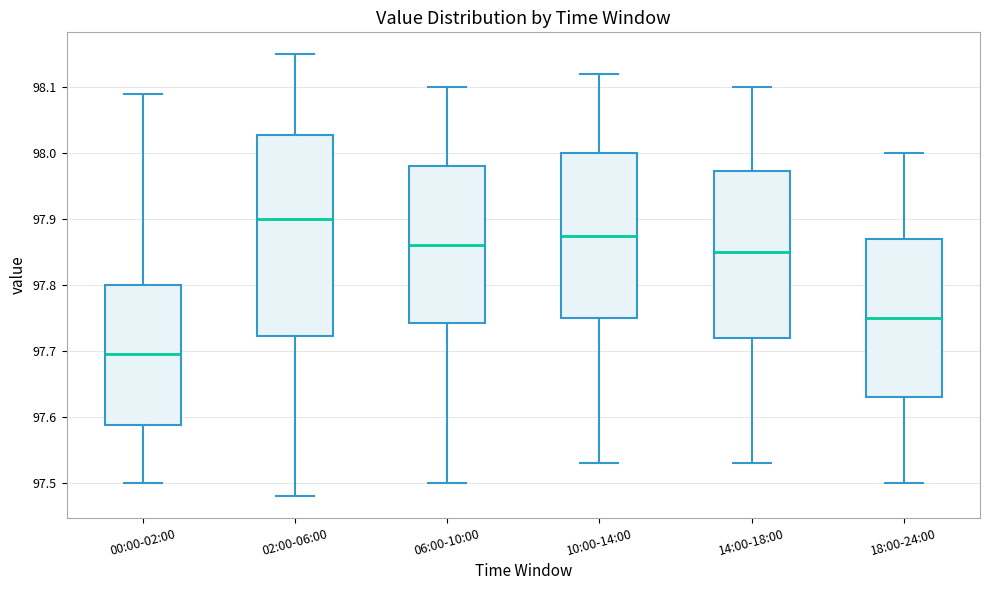

Reading left to right, transcribe this box plot: for each box, give where its median line is, the range the box spans, and where its two whiskers end, as read against the y-axis. The values are not printed on the chart, so give them approximately, as read against the axis.

00:00-02:00: median 97.70, box 97.59 to 97.80, whiskers 97.50 to 98.09
02:00-06:00: median 97.90, box 97.72 to 98.03, whiskers 97.48 to 98.15
06:00-10:00: median 97.86, box 97.74 to 97.98, whiskers 97.50 to 98.10
10:00-14:00: median 97.88, box 97.75 to 98.00, whiskers 97.53 to 98.12
14:00-18:00: median 97.85, box 97.72 to 97.97, whiskers 97.53 to 98.10
18:00-24:00: median 97.75, box 97.63 to 97.87, whiskers 97.50 to 98.00